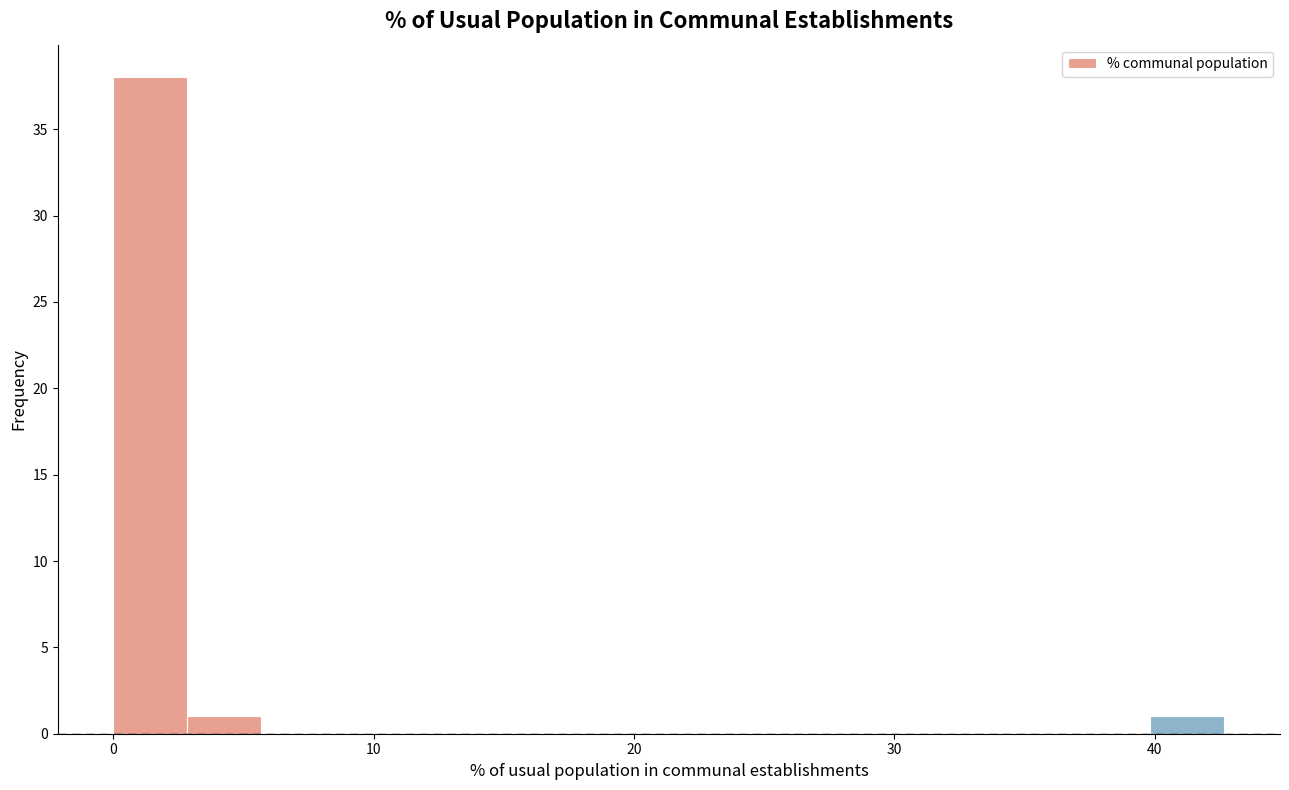

Around what value on the x-axis is the tallest bar? Give the approximate position of its centre, as read against the axis.

1